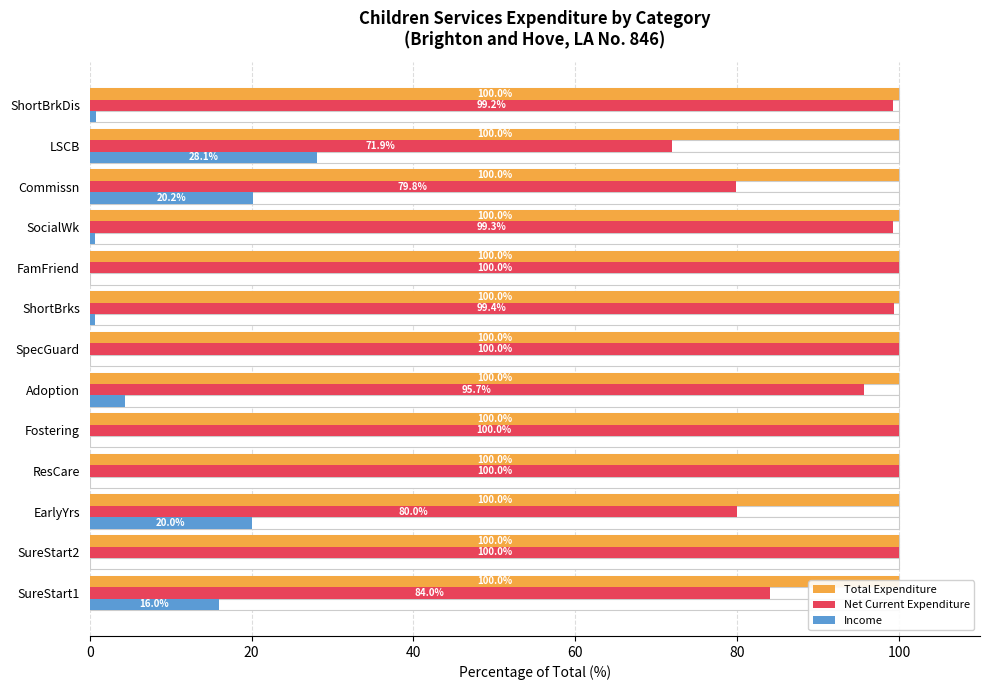

At how many categories does at least one series exceed 15?

13